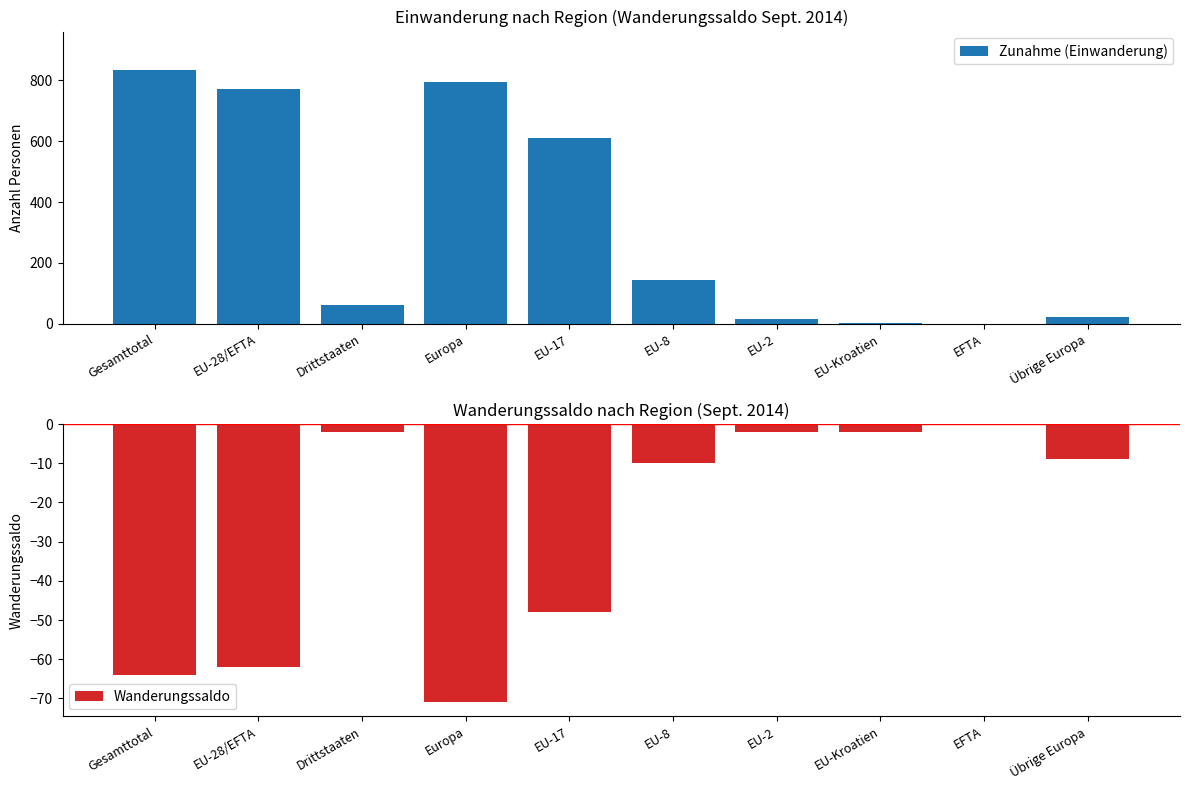

What is the smallest value displayed?

-71